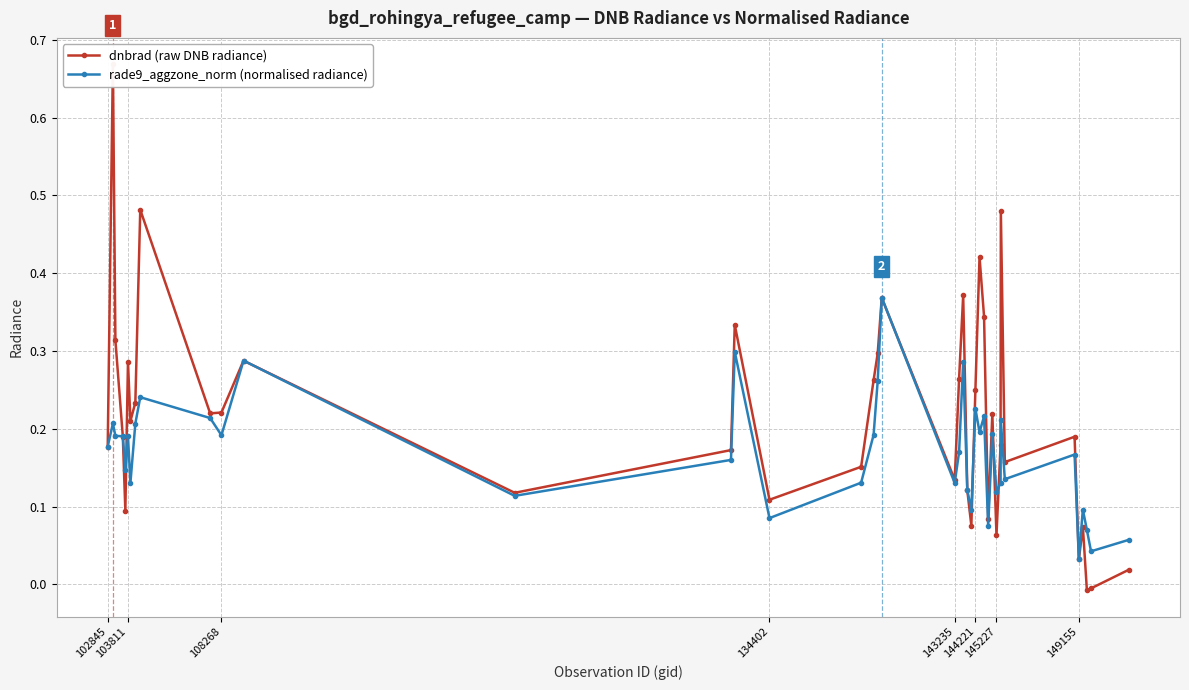

True or false: rade9_aggzone_norm (normalised radiance) has more than 1 interior local peaks.

True